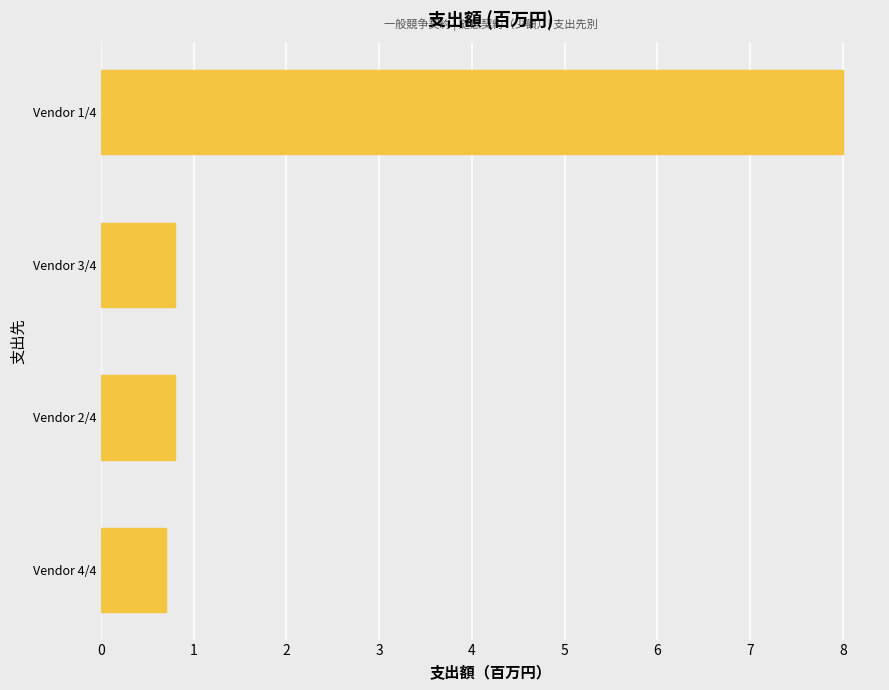

Reading bottom to top, extract all data points from this chart.

0.7	0.8	0.8	8.0